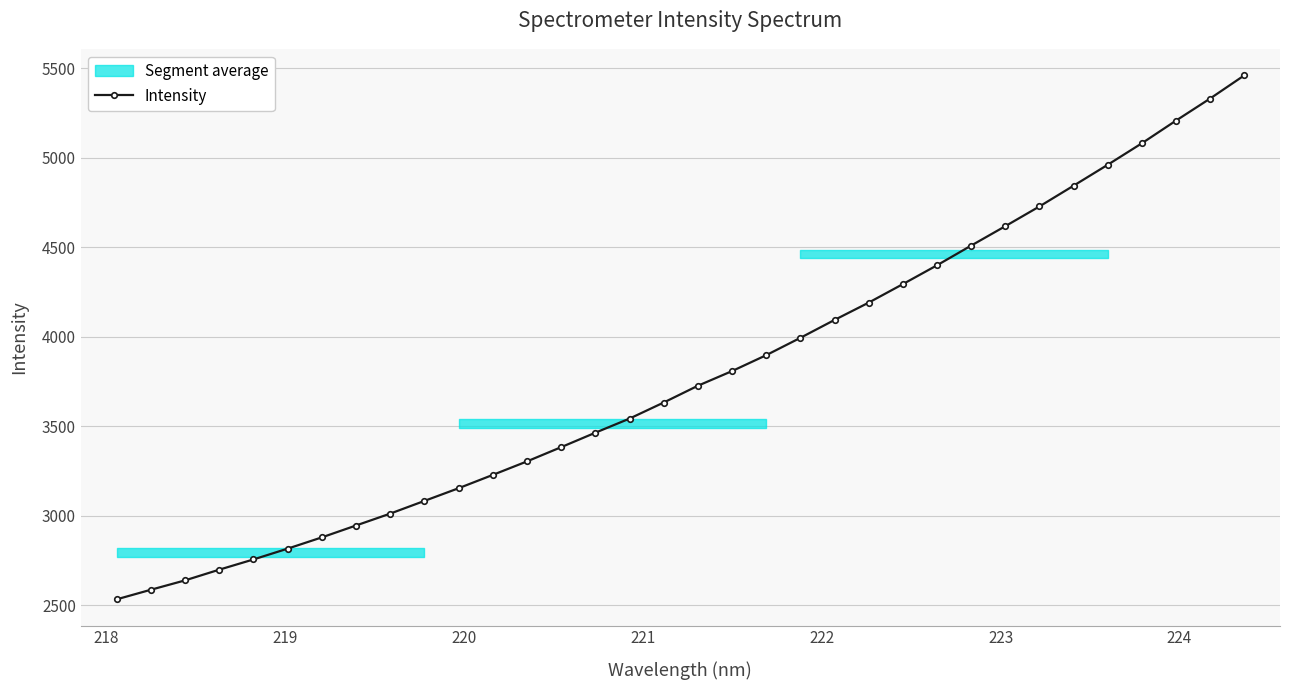

True or false: there are more than 1 points higher than both neighbors.

False